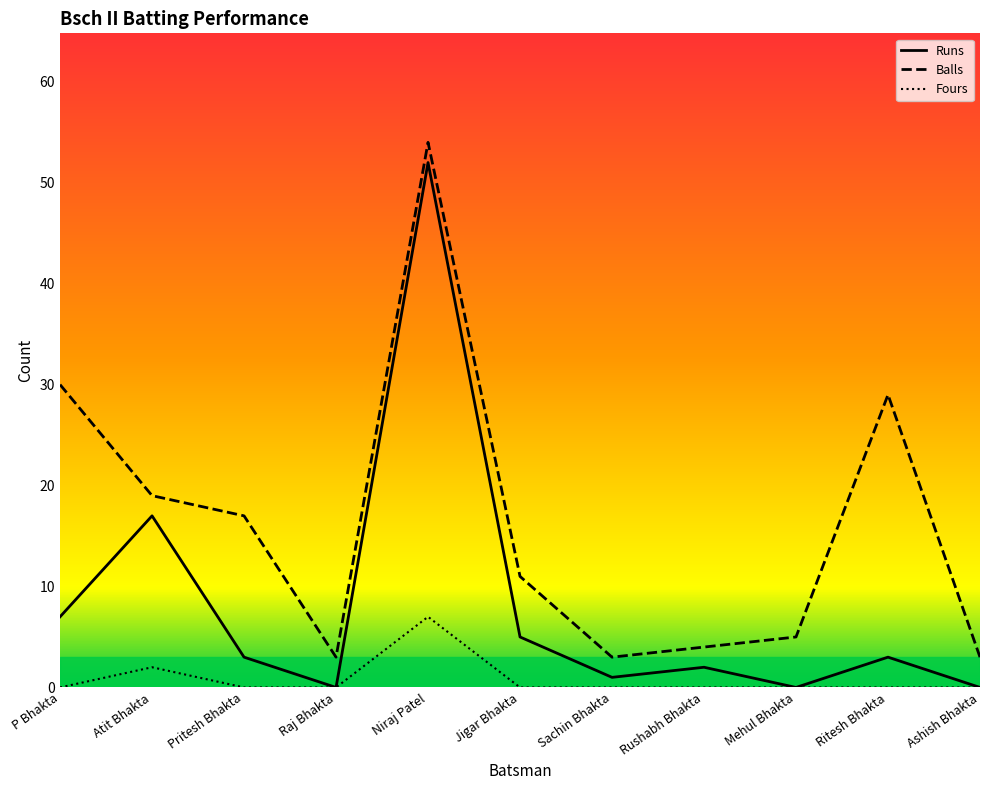

In Fours, how many points are higher than both neighbors (excluding endpoints)?

2